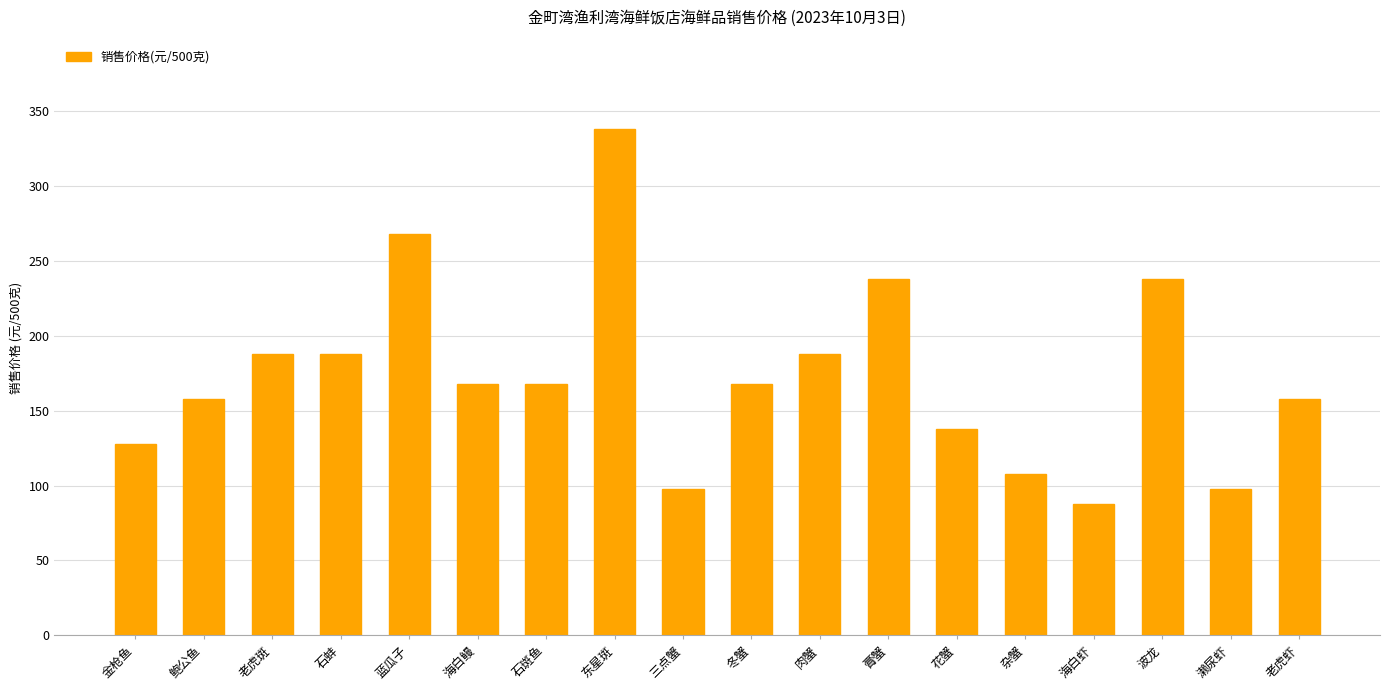

What is the difference between the values at 金枪鱼 and 老虎虾?

30